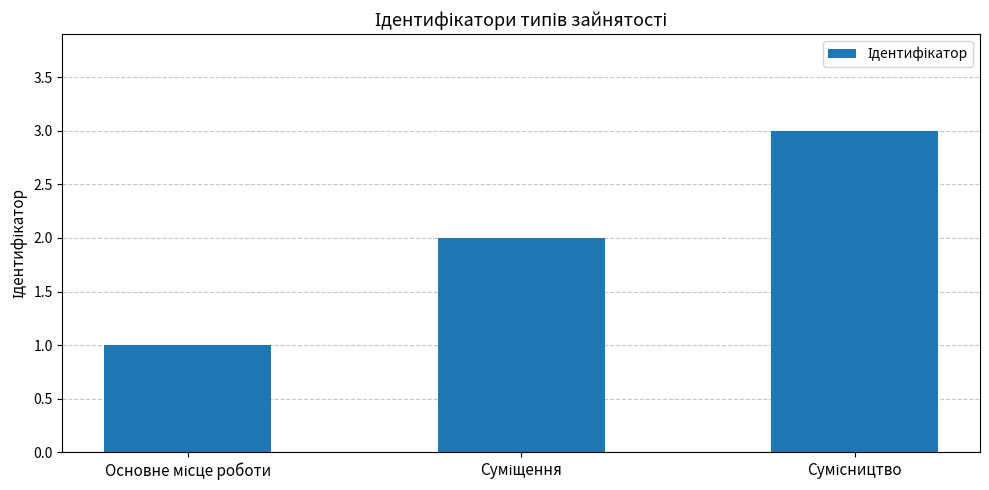

What is the sum of all values?

6